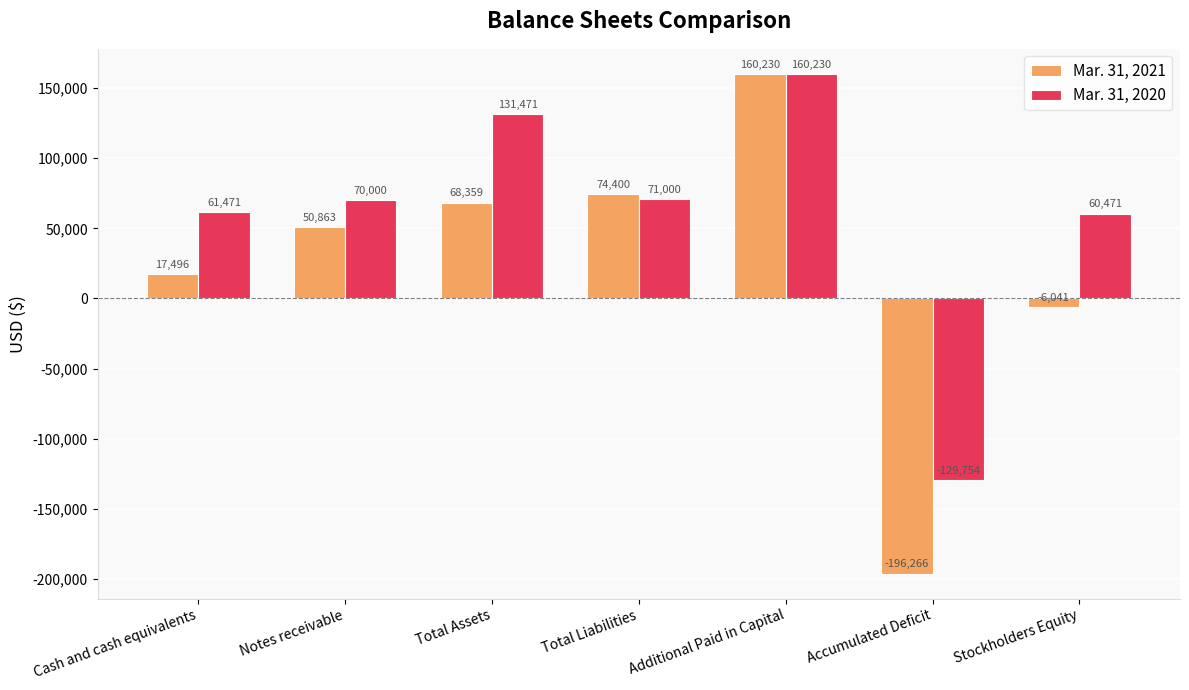

The value of Mar. 31, 2021 at Accumulated Deficit is -196266. True or false?

True